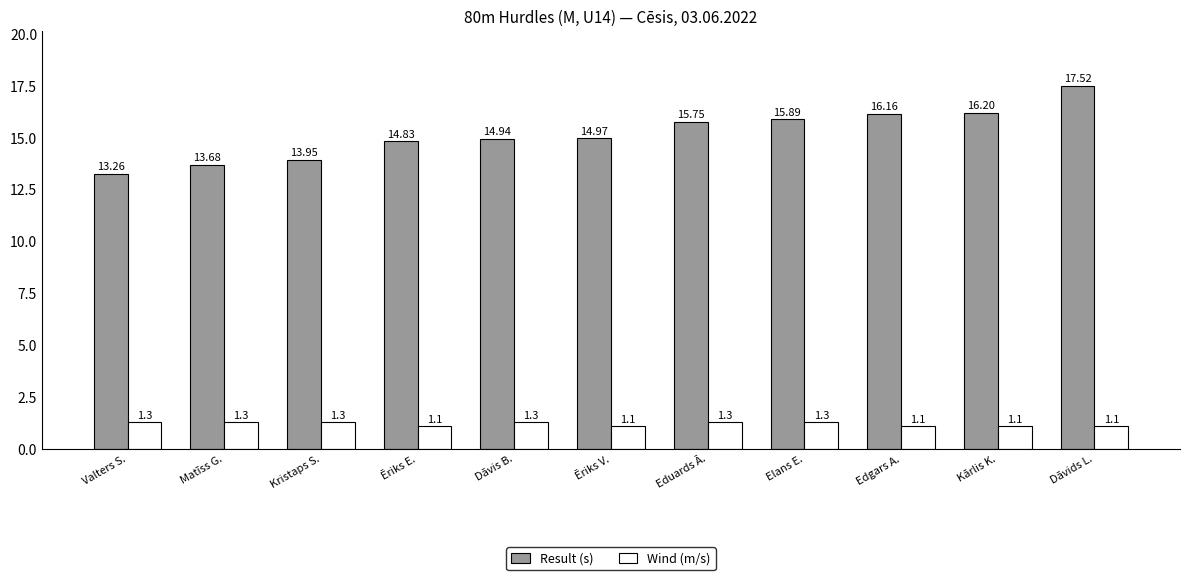

How many values in the Result (s) series exceed 14?

8